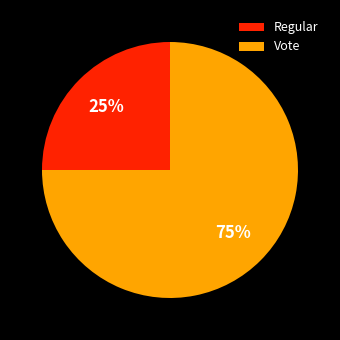

True or false: Vote accounts for 70% of the total.

False